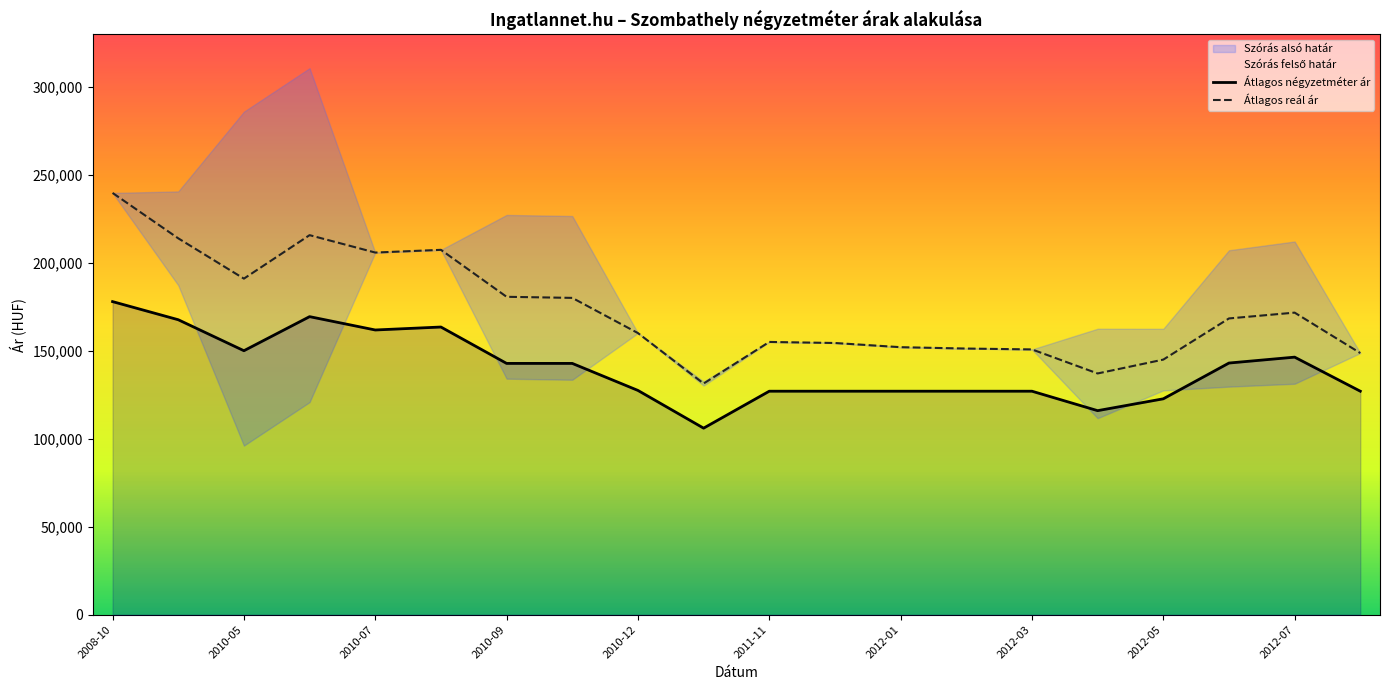

Which category has the highest value in the Átlagos négyzetméter ár series?

2008-10